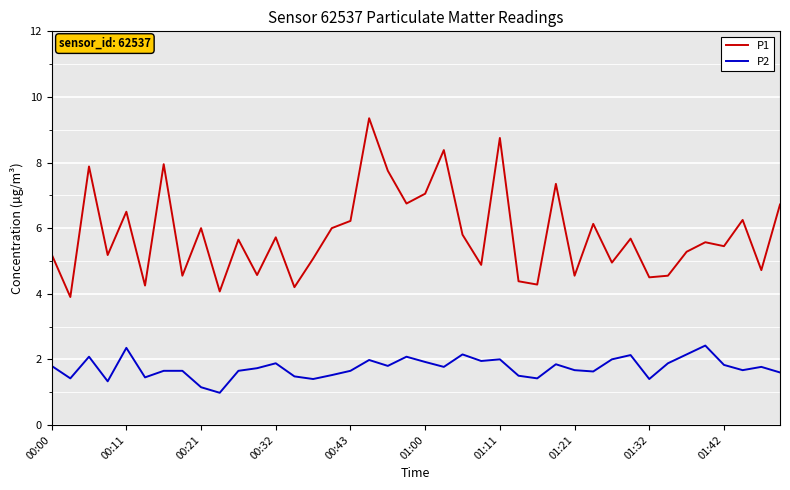

List the series in order of their overall mean, highest first.

P1, P2